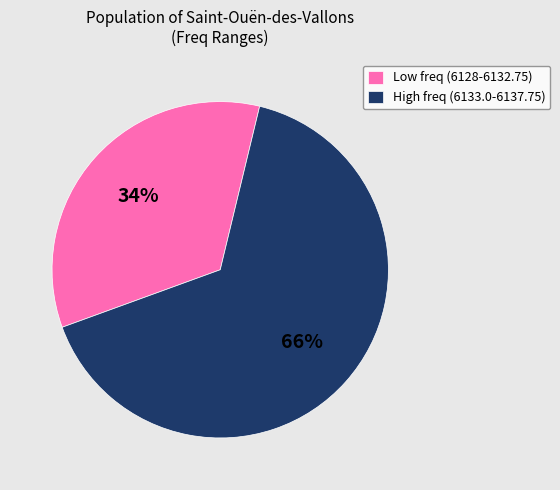

Rank the categories by value from lowest to highest.

Low freq (6128-6132.75), High freq (6133.0-6137.75)